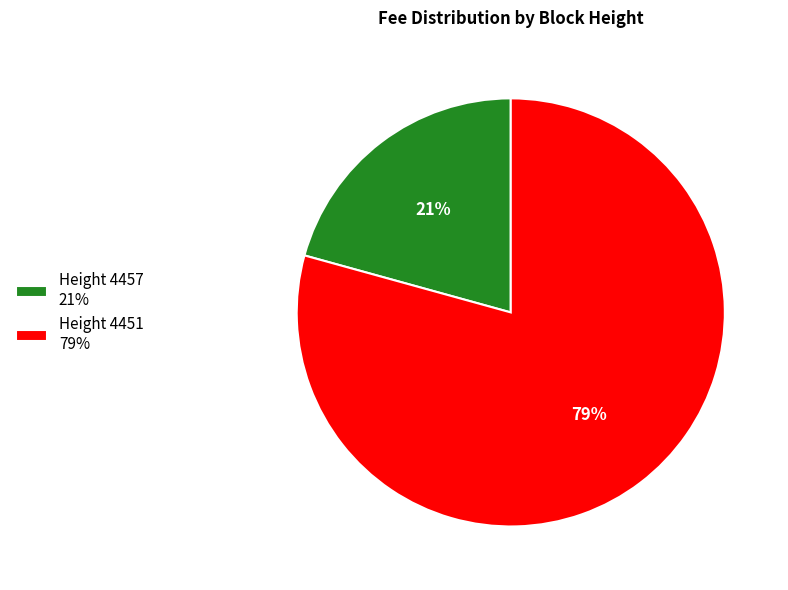

Which slice is the smallest?

Height 4457 21%